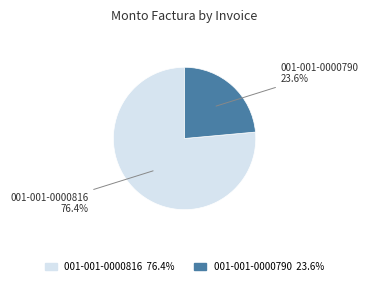

Count the number of slices in the pie.

2